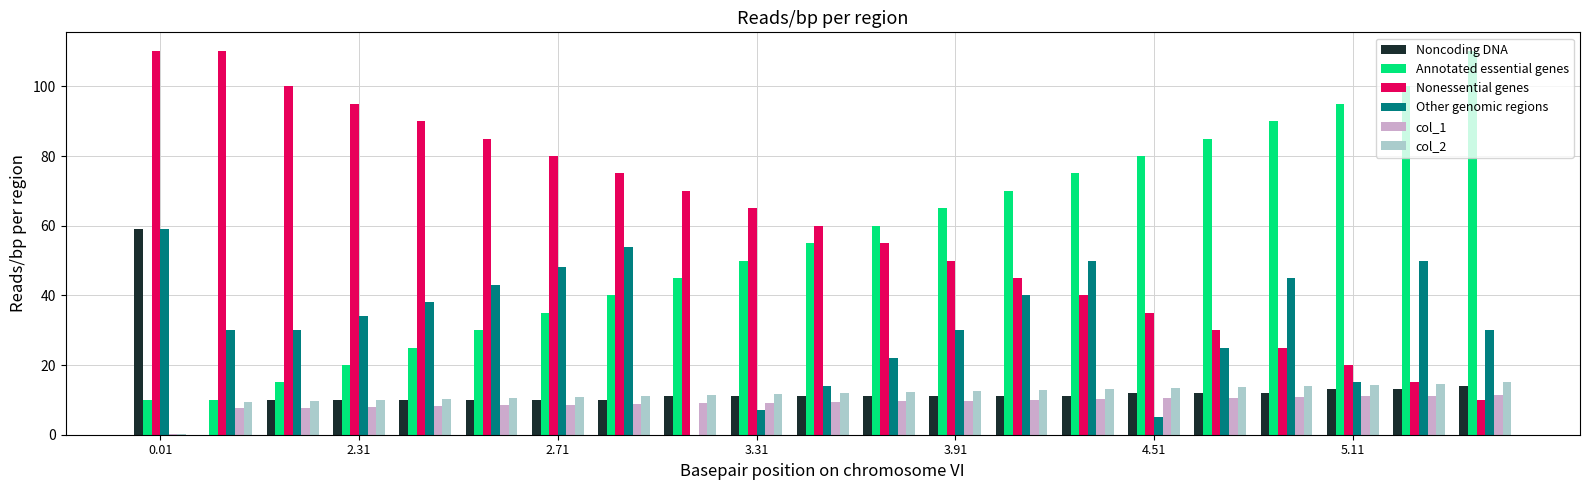

What are all the series names shown in the legend?

Noncoding DNA, Annotated essential genes, Nonessential genes, Other genomic regions, col_1, col_2